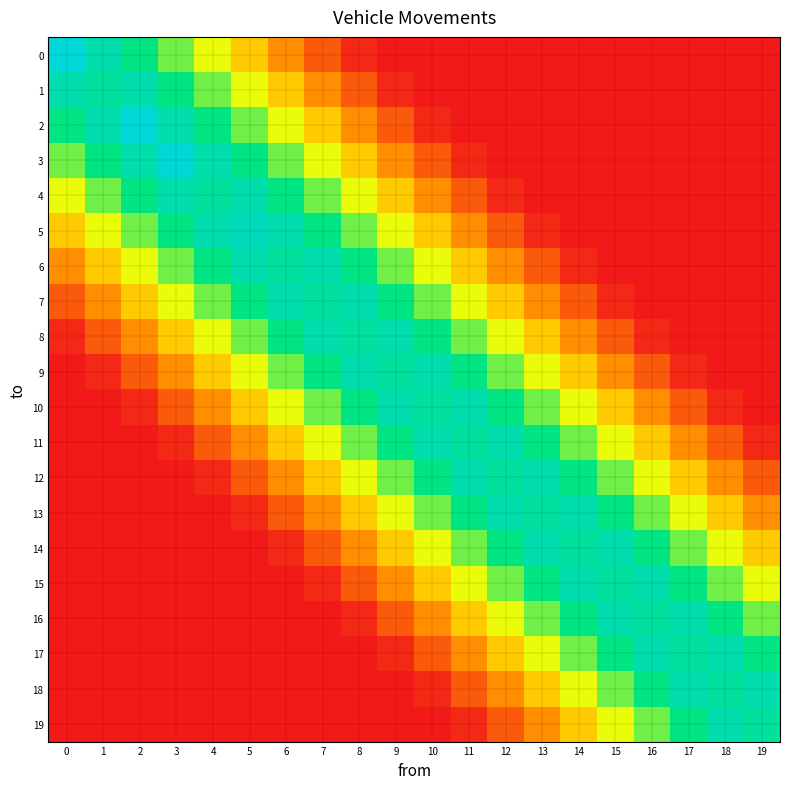

Reading left to right, extract all data points from this chart.

0: 0=1.0	1=0.9	2=0.8	3=0.6	4=0.5	5=0.4	6=0.3	7=0.2	8=0.0	9=0.0	10=0.0	11=0.0	12=0.0	13=0.0	14=0.0	15=0.0	16=0.0	17=0.0	18=0.0	19=0.0
1: 0=0.9	1=0.8	2=0.9	3=0.8	4=0.6	5=0.5	6=0.4	7=0.3	8=0.2	9=0.0	10=0.0	11=0.0	12=0.0	13=0.0	14=0.0	15=0.0	16=0.0	17=0.0	18=0.0	19=0.0
2: 0=0.8	1=0.9	2=1.0	3=0.9	4=0.8	5=0.6	6=0.5	7=0.4	8=0.3	9=0.2	10=0.0	11=0.0	12=0.0	13=0.0	14=0.0	15=0.0	16=0.0	17=0.0	18=0.0	19=0.0
3: 0=0.6	1=0.8	2=0.9	3=1.0	4=0.9	5=0.8	6=0.6	7=0.5	8=0.4	9=0.3	10=0.2	11=0.0	12=0.0	13=0.0	14=0.0	15=0.0	16=0.0	17=0.0	18=0.0	19=0.0
4: 0=0.5	1=0.6	2=0.8	3=0.9	4=0.8	5=0.9	6=0.8	7=0.6	8=0.5	9=0.4	10=0.3	11=0.2	12=0.0	13=0.0	14=0.0	15=0.0	16=0.0	17=0.0	18=0.0	19=0.0
5: 0=0.4	1=0.5	2=0.6	3=0.8	4=0.9	5=0.9	6=0.9	7=0.8	8=0.6	9=0.5	10=0.4	11=0.3	12=0.2	13=0.0	14=0.0	15=0.0	16=0.0	17=0.0	18=0.0	19=0.0
6: 0=0.3	1=0.4	2=0.5	3=0.6	4=0.8	5=0.9	6=0.8	7=0.9	8=0.8	9=0.6	10=0.5	11=0.4	12=0.3	13=0.2	14=0.0	15=0.0	16=0.0	17=0.0	18=0.0	19=0.0
7: 0=0.2	1=0.3	2=0.4	3=0.5	4=0.6	5=0.8	6=0.9	7=0.8	8=0.9	9=0.8	10=0.6	11=0.5	12=0.4	13=0.3	14=0.2	15=0.0	16=0.0	17=0.0	18=0.0	19=0.0
8: 0=0.0	1=0.2	2=0.3	3=0.4	4=0.5	5=0.6	6=0.8	7=0.9	8=0.8	9=0.9	10=0.8	11=0.6	12=0.5	13=0.4	14=0.3	15=0.2	16=0.0	17=0.0	18=0.0	19=0.0
9: 0=0.0	1=0.0	2=0.2	3=0.3	4=0.4	5=0.5	6=0.6	7=0.8	8=0.9	9=0.8	10=0.9	11=0.8	12=0.6	13=0.5	14=0.4	15=0.3	16=0.2	17=0.0	18=0.0	19=0.0
10: 0=0.0	1=0.0	2=0.0	3=0.2	4=0.3	5=0.4	6=0.5	7=0.6	8=0.8	9=0.9	10=0.8	11=0.9	12=0.8	13=0.6	14=0.5	15=0.4	16=0.3	17=0.2	18=0.0	19=0.0
11: 0=0.0	1=0.0	2=0.0	3=0.0	4=0.2	5=0.3	6=0.4	7=0.5	8=0.6	9=0.8	10=0.9	11=0.8	12=0.9	13=0.8	14=0.6	15=0.5	16=0.4	17=0.3	18=0.2	19=0.0
12: 0=0.0	1=0.0	2=0.0	3=0.0	4=0.0	5=0.2	6=0.3	7=0.4	8=0.5	9=0.6	10=0.8	11=0.9	12=0.8	13=0.9	14=0.8	15=0.6	16=0.5	17=0.4	18=0.3	19=0.2
13: 0=0.0	1=0.0	2=0.0	3=0.0	4=0.0	5=0.0	6=0.2	7=0.3	8=0.4	9=0.5	10=0.6	11=0.8	12=0.9	13=0.8	14=0.9	15=0.8	16=0.6	17=0.5	18=0.4	19=0.3
14: 0=0.0	1=0.0	2=0.0	3=0.0	4=0.0	5=0.0	6=0.0	7=0.2	8=0.3	9=0.4	10=0.5	11=0.6	12=0.8	13=0.9	14=0.8	15=0.9	16=0.8	17=0.6	18=0.5	19=0.4
15: 0=0.0	1=0.0	2=0.0	3=0.0	4=0.0	5=0.0	6=0.0	7=0.0	8=0.2	9=0.3	10=0.4	11=0.5	12=0.6	13=0.8	14=0.9	15=0.8	16=0.9	17=0.8	18=0.6	19=0.5
16: 0=0.0	1=0.0	2=0.0	3=0.0	4=0.0	5=0.0	6=0.0	7=0.0	8=0.0	9=0.2	10=0.3	11=0.4	12=0.5	13=0.6	14=0.8	15=0.9	16=0.8	17=0.9	18=0.8	19=0.6
17: 0=0.0	1=0.0	2=0.0	3=0.0	4=0.0	5=0.0	6=0.0	7=0.0	8=0.0	9=0.0	10=0.2	11=0.3	12=0.4	13=0.5	14=0.6	15=0.8	16=0.9	17=0.8	18=0.9	19=0.8
18: 0=0.0	1=0.0	2=0.0	3=0.0	4=0.0	5=0.0	6=0.0	7=0.0	8=0.0	9=0.0	10=0.0	11=0.2	12=0.3	13=0.4	14=0.5	15=0.6	16=0.8	17=0.9	18=0.8	19=0.9
19: 0=0.0	1=0.0	2=0.0	3=0.0	4=0.0	5=0.0	6=0.0	7=0.0	8=0.0	9=0.0	10=0.0	11=0.0	12=0.2	13=0.3	14=0.4	15=0.5	16=0.6	17=0.8	18=0.9	19=0.8